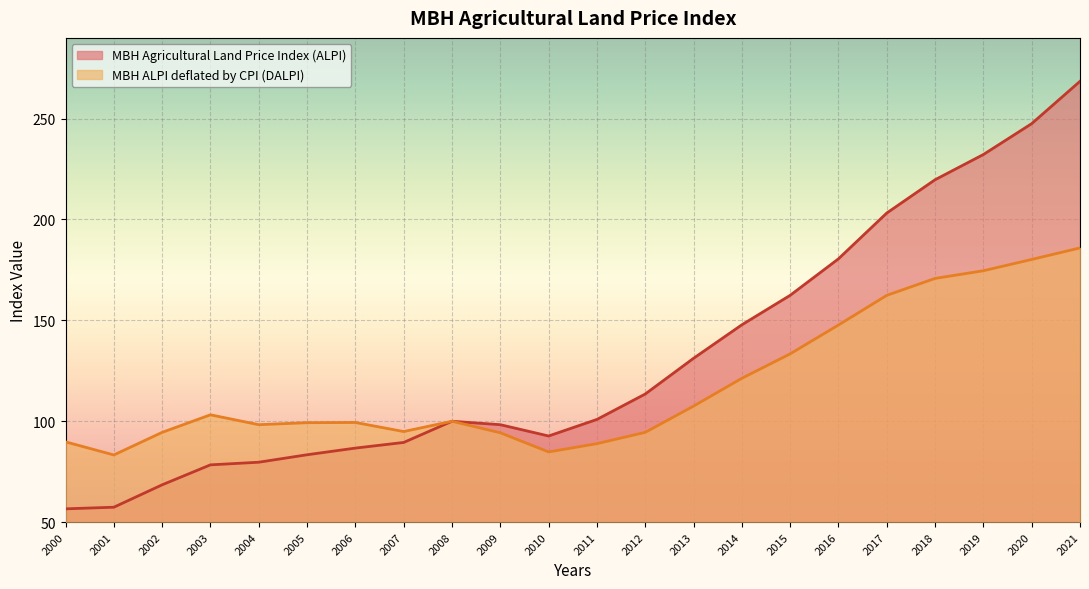

At 2016, list the series in order from largest to smallest.

MBH Agricultural Land Price Index (ALPI), MBH ALPI deflated by CPI (DALPI)